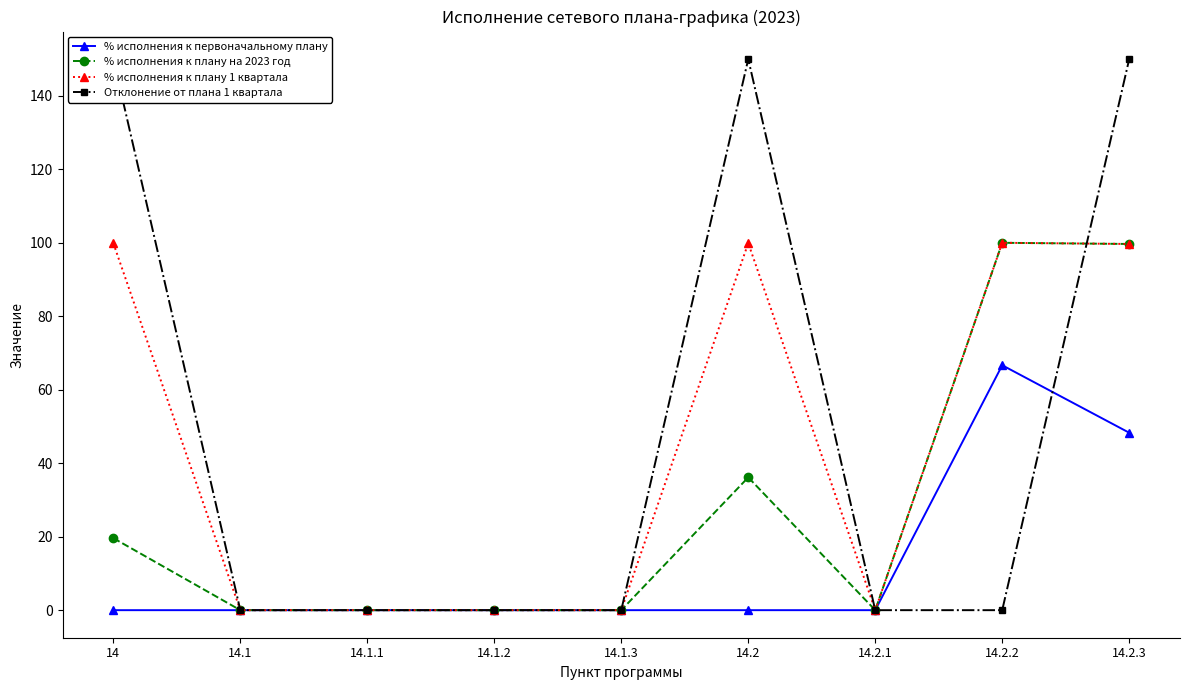

Rank the series by their average value, from lowest to highest.

% исполнения к первоначальному плану, % исполнения к плану на 2023 год, % исполнения к плану 1 квартала, Отклонение от плана 1 квартала